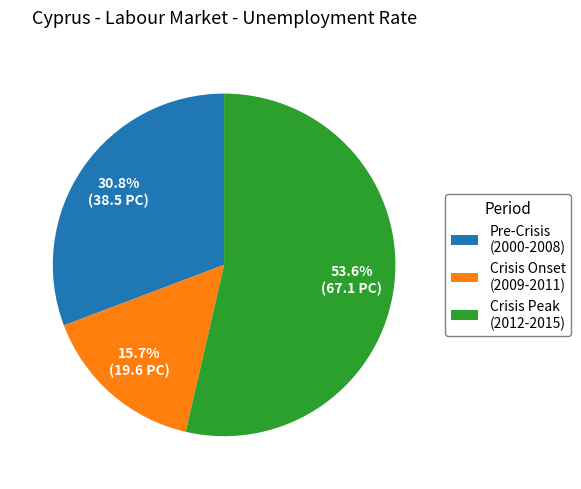

What is the majority slice?

Crisis Peak (2012-2015)